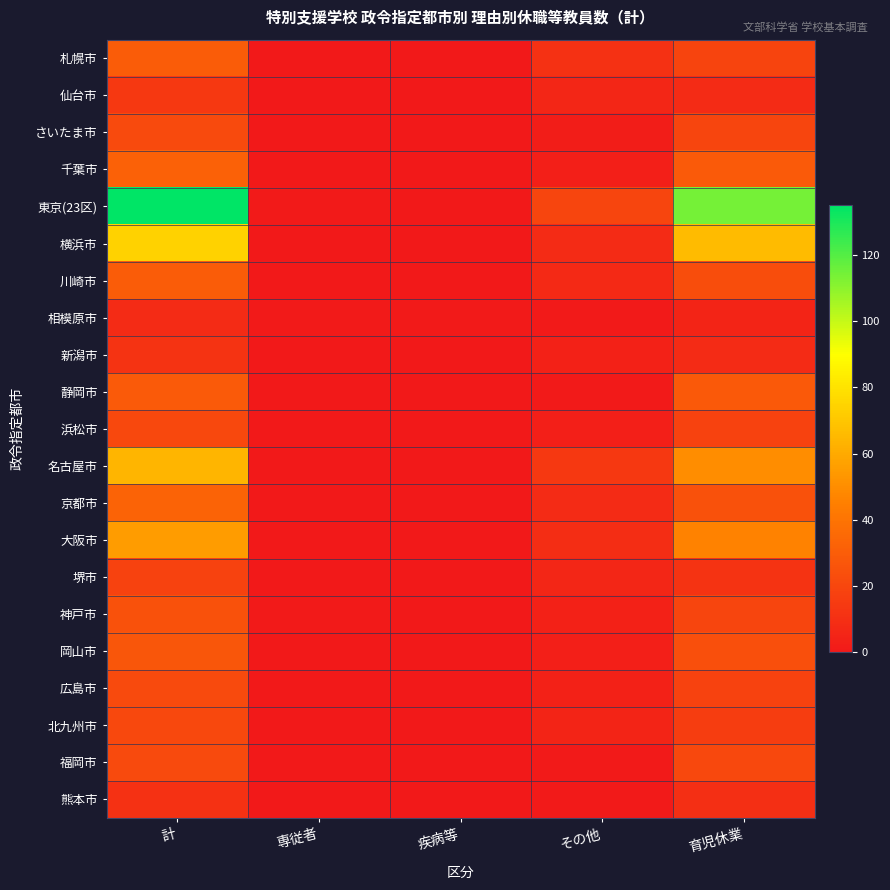

Reading left to right, transcribe all the data shown in this chart.

札幌市: 計=30	専従者=0	疾病等=0	その他=11	育児休業=19
仙台市: 計=14	専従者=0	疾病等=0	その他=6	育児休業=8
さいたま市: 計=22	専従者=0	疾病等=0	その他=2	育児休業=20
千葉市: 計=32	専従者=0	疾病等=0	その他=3	育児休業=29
東京(23区): 計=135	専従者=1	疾病等=0	その他=20	育児休業=114
横浜市: 計=74	専従者=0	疾病等=0	その他=8	育児休業=66
川崎市: 計=30	専従者=0	疾病等=0	その他=7	育児休業=23
相模原市: 計=8	専従者=1	疾病等=1	その他=1	育児休業=5
新潟市: 計=12	専従者=0	疾病等=0	その他=4	育児休業=8
静岡市: 計=29	専従者=0	疾病等=0	その他=1	育児休業=28
浜松市: 計=21	専従者=0	疾病等=0	その他=3	育児休業=18
名古屋市: 計=64	専従者=0	疾病等=0	その他=14	育児休業=50
京都市: 計=33	専従者=0	疾病等=0	その他=8	育児休業=25
大阪市: 計=55	専従者=0	疾病等=0	その他=9	育児休業=46
堺市: 計=18	専従者=0	疾病等=0	その他=6	育児休業=12
神戸市: 計=25	専従者=1	疾病等=0	その他=4	育児休業=20
岡山市: 計=27	専従者=0	疾病等=0	その他=3	育児休業=24
広島市: 計=22	専従者=0	疾病等=0	その他=4	育児休業=18
北九州市: 計=21	専従者=0	疾病等=0	その他=5	育児休業=16
福岡市: 計=22	専従者=0	疾病等=0	その他=1	育児休業=21
熊本市: 計=11	専従者=0	疾病等=0	その他=1	育児休業=10